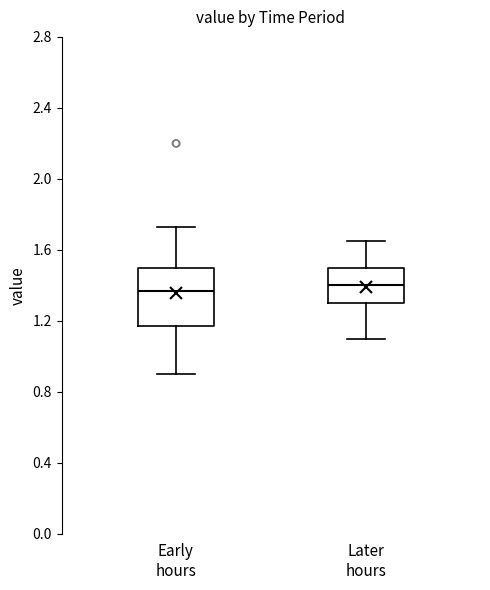

Reading left to right, read every box against the y-axis: the position of its median line, the range the box covers, and the ends of its whiskers. The values are not printed on the chart, so give them approximately, as read against the axis.

Early hours: median 1.35, box 1.15 to 1.50, whiskers 0.90 to 1.75
Later hours: median 1.40, box 1.30 to 1.50, whiskers 1.10 to 1.65